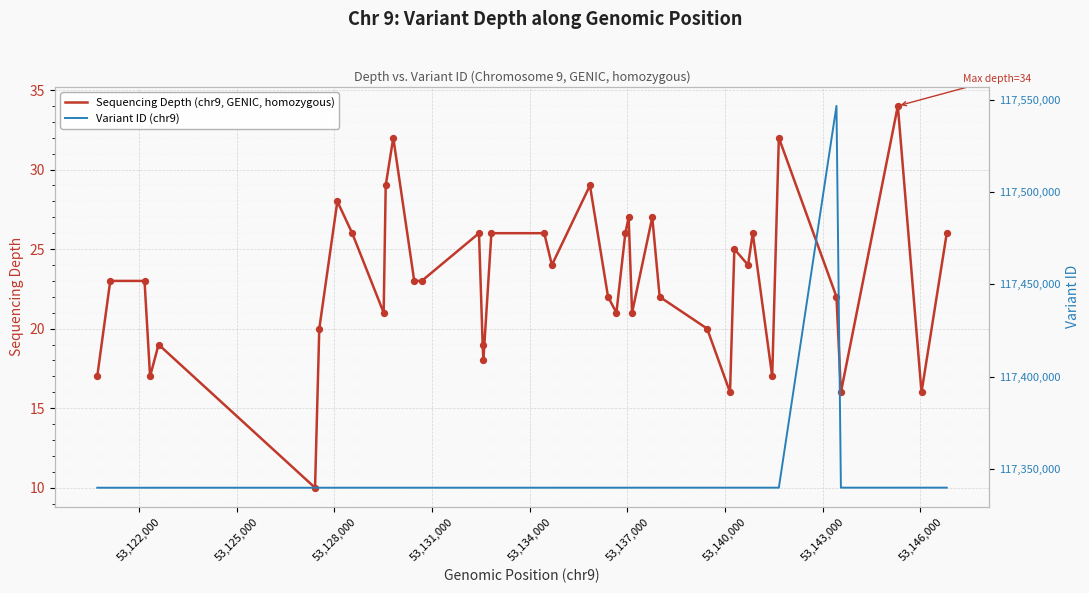

What is the lowest value of the Sequencing Depth (chr9, GENIC, homozygous) series?

10